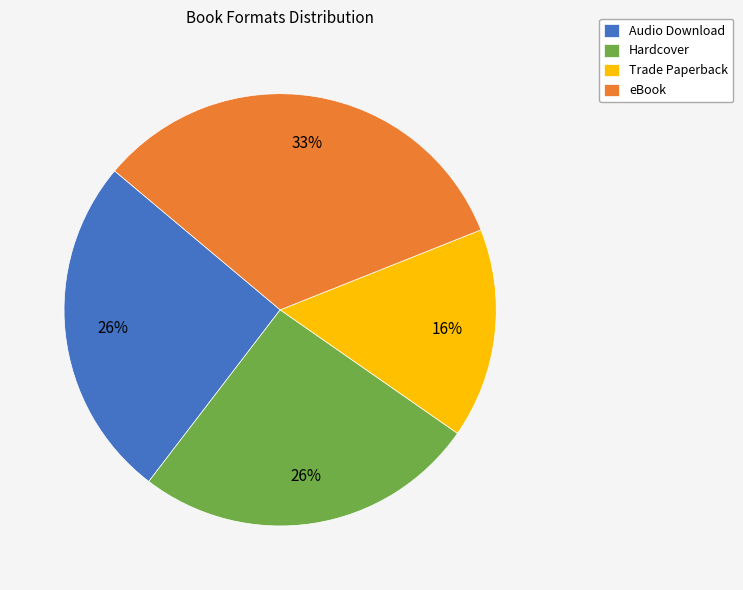

How many segments does this pie chart have?

4